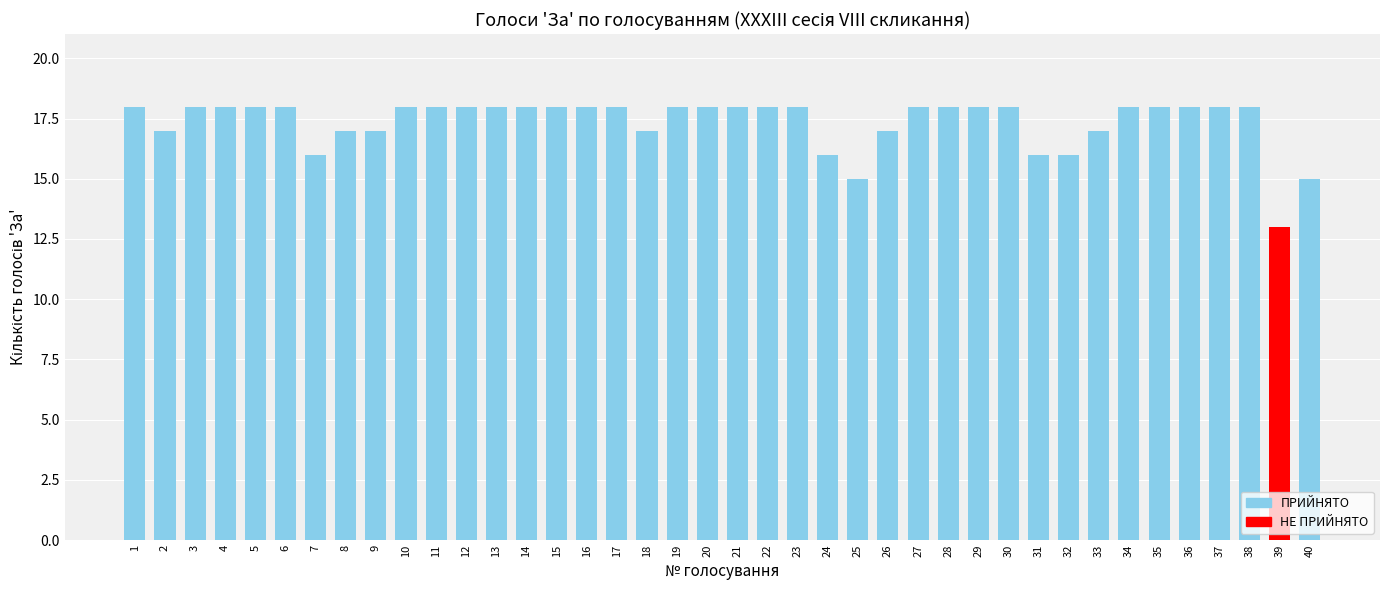

What is the ratio of the value at 32 to the value at 8?

0.9